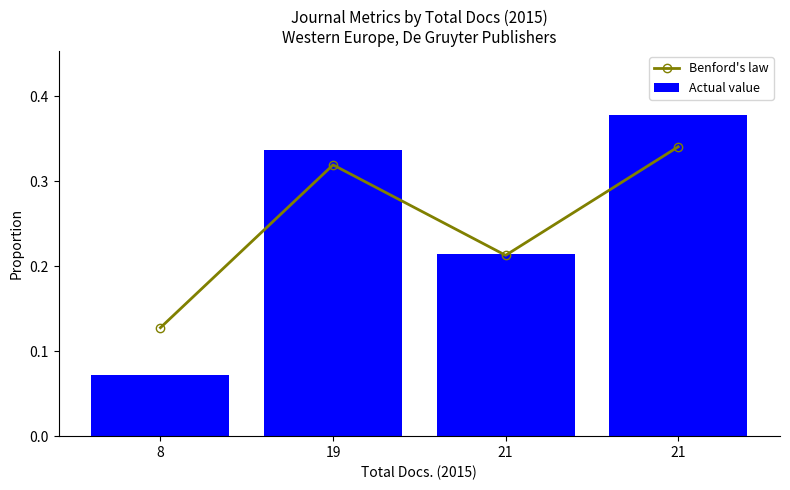

What is the difference between the Actual value values at 19 and 21?

0.1